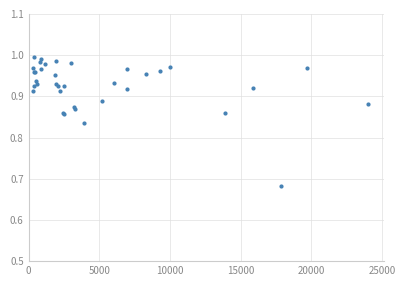

True or false: the data has more than 0 interior local peaks.

True